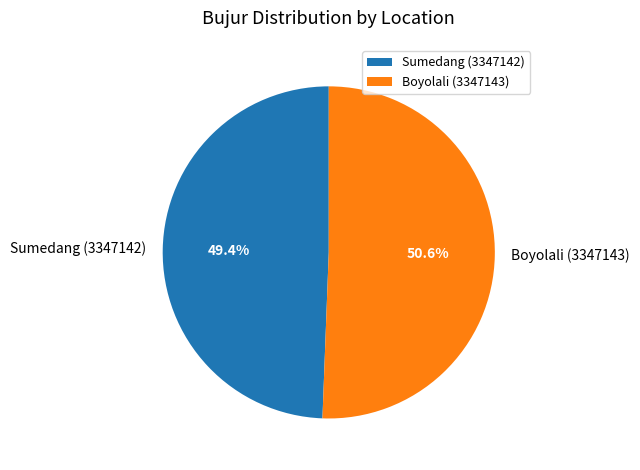

Which slice represents more than half of the pie?

Boyolali (3347143)